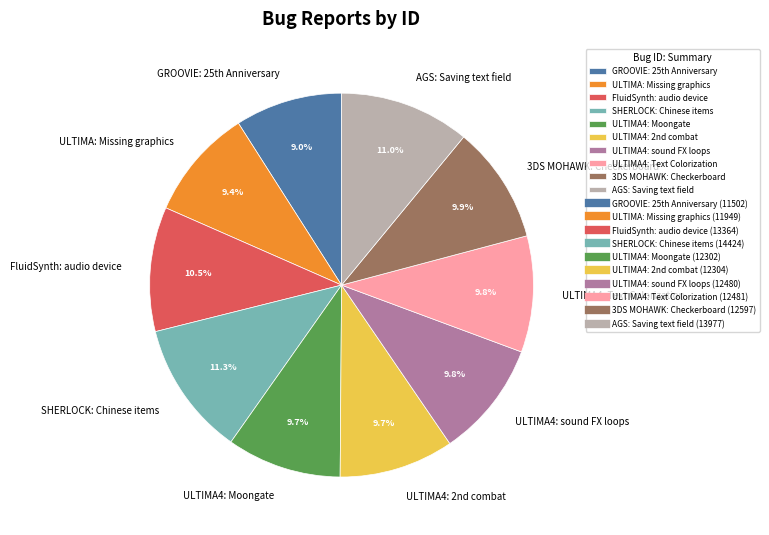

How many segments does this pie chart have?

10